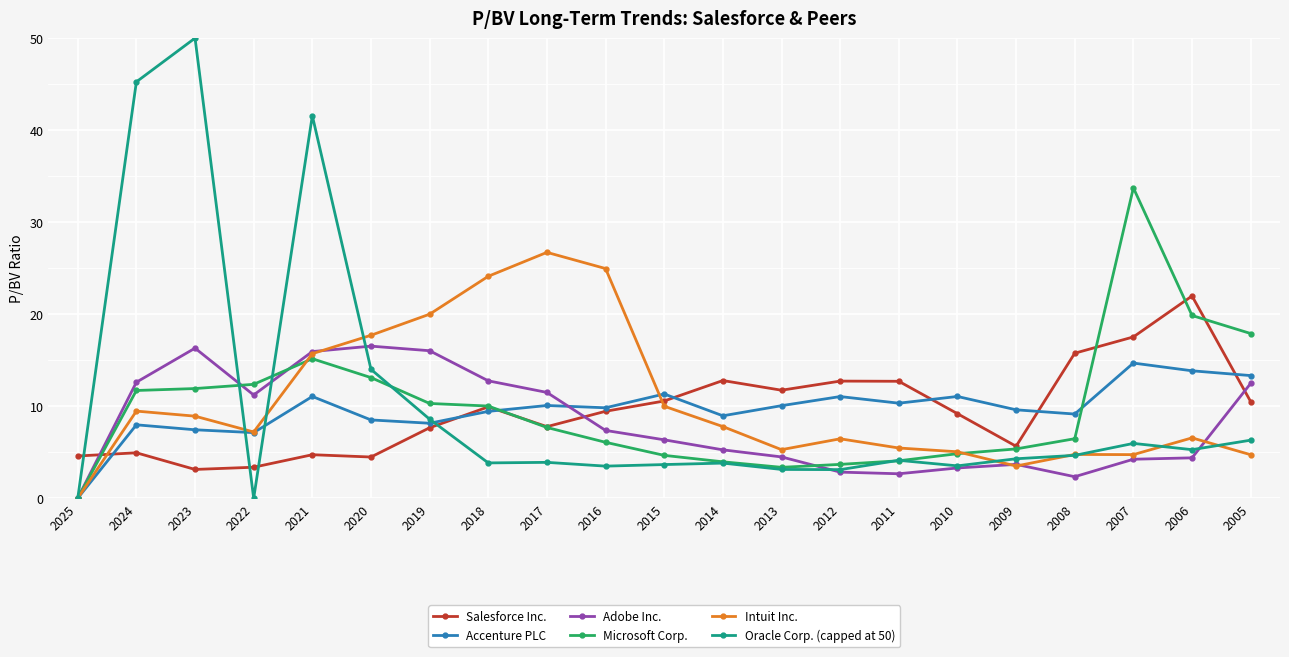

What is the spread (max minus min) of values at 2012?

9.9